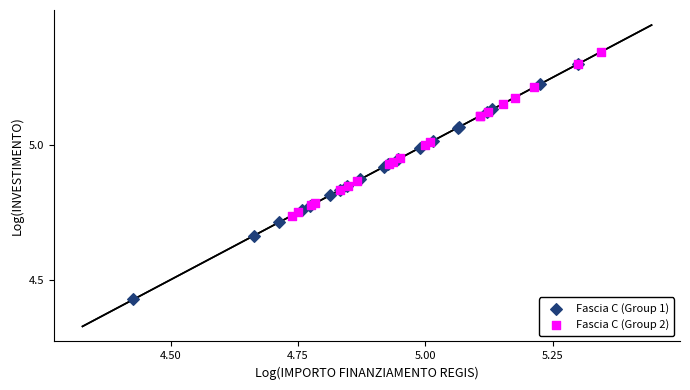

Which series has the widest spread of Y values?

Fascia C (Group 1)